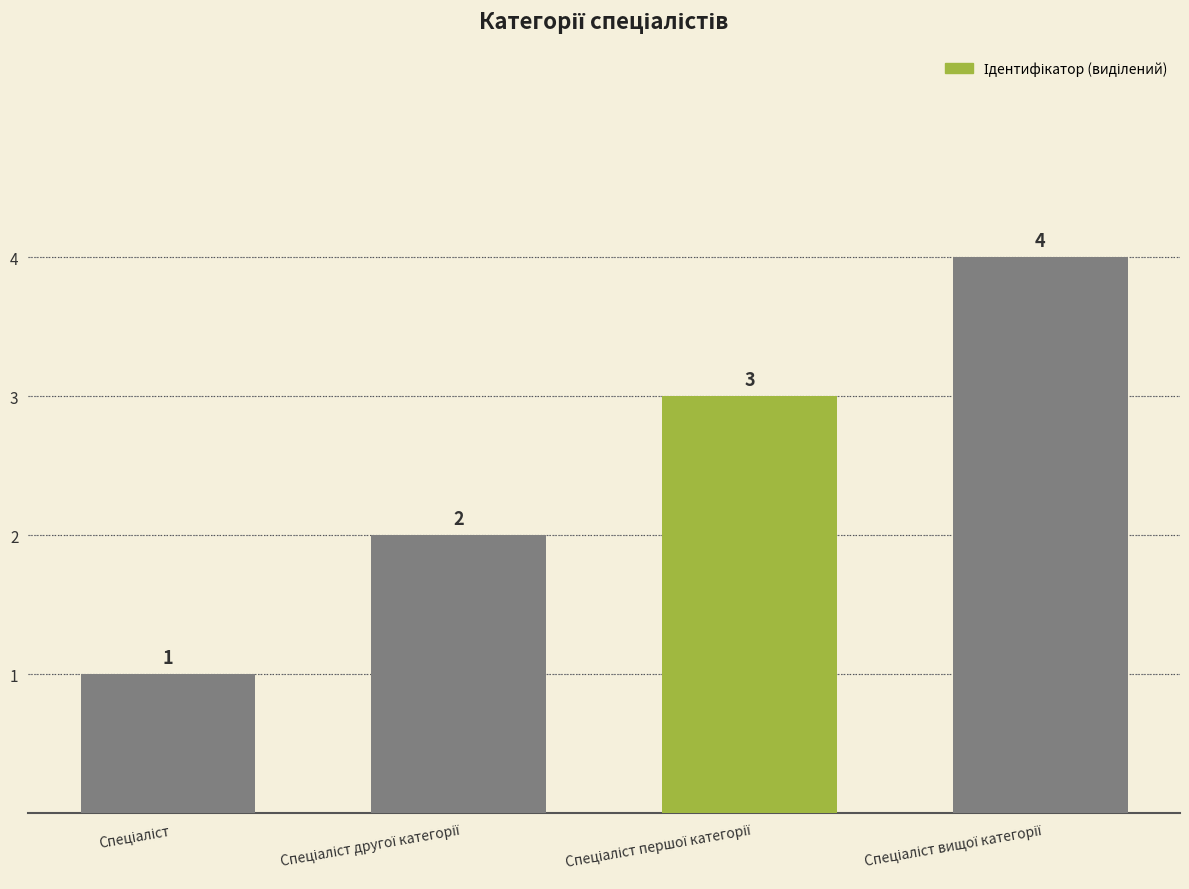

Count the values in the range 2 to 4.

3